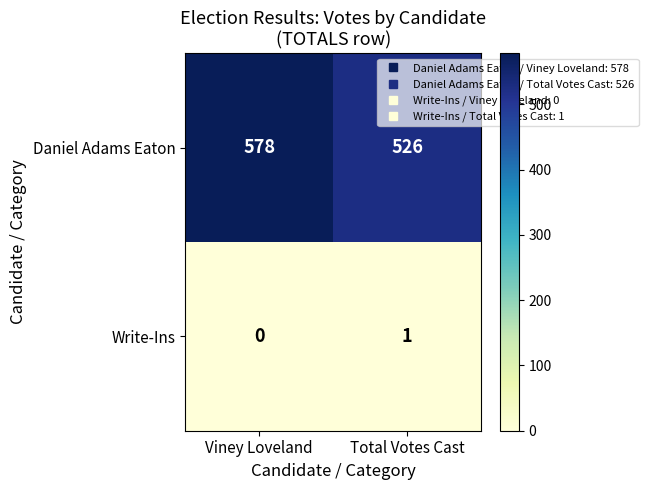

What value does the Daniel Adams Eaton series have at Viney Loveland, to the nearest 5?

580